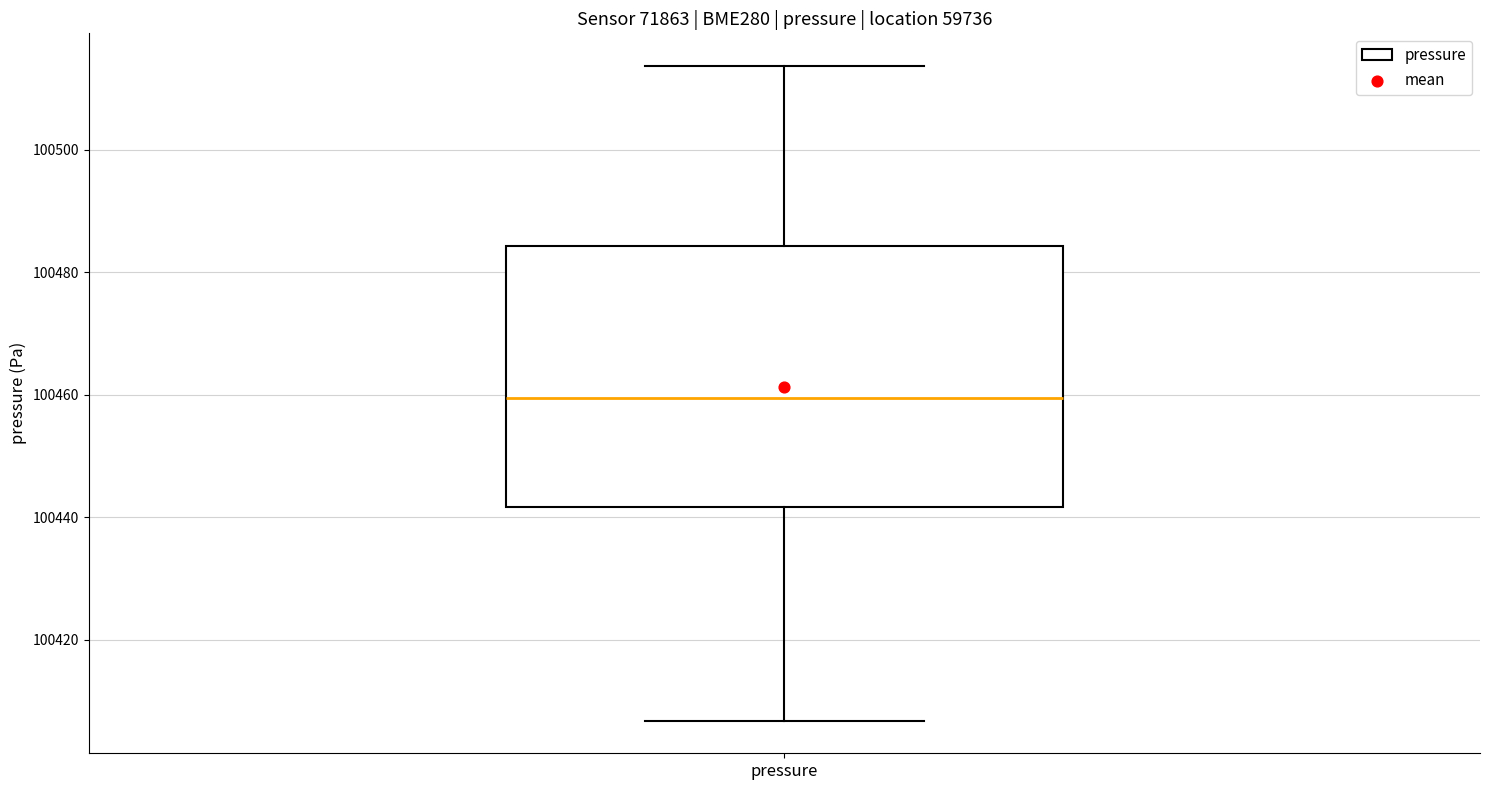

Transcribe this box plot: give where the median line is, the range the box spans, and where the two whiskers end, as read against the y-axis. The values are not printed on the chart, so give them approximately, as read against the axis.

median 100460, box 100442 to 100484, whiskers 100406 to 100514